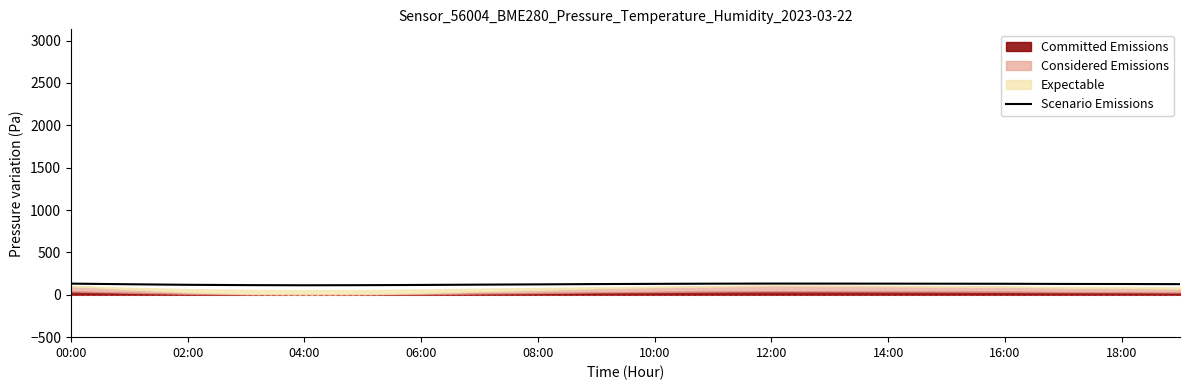

What is the minimum value for Scenario Emissions?

112.4